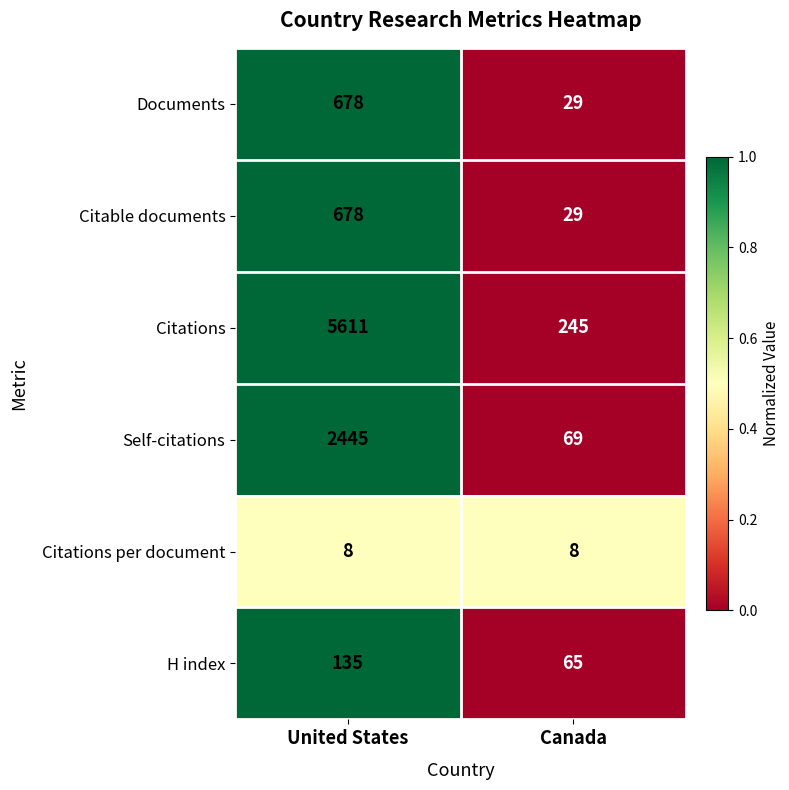

At which label does Self-citations reach its peak?

United States